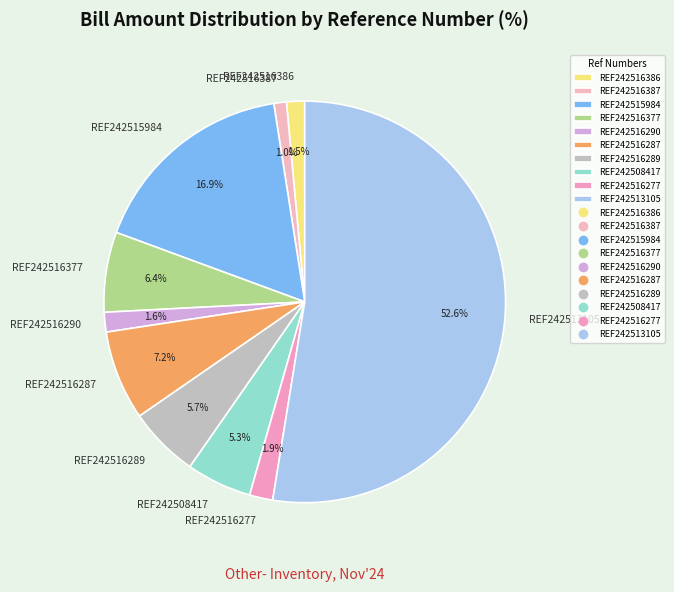

To the nearest percent, what is the average slice percentage?

10%